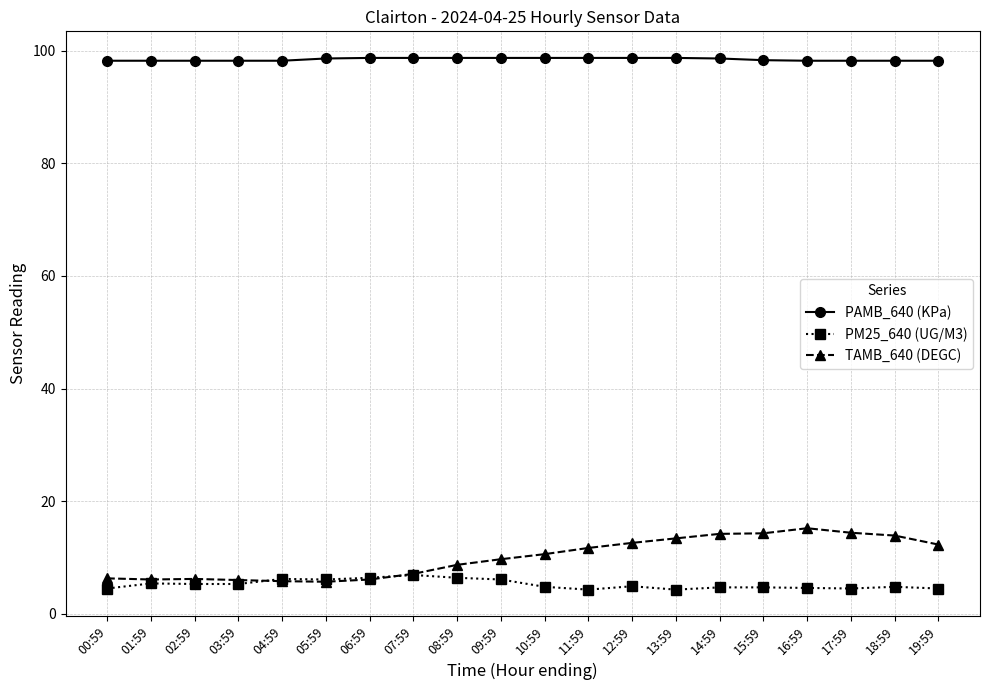

Is the value of PAMB_640 (KPa) at 13:59 greater than the value of PM25_640 (UG/M3) at 02:59?

Yes